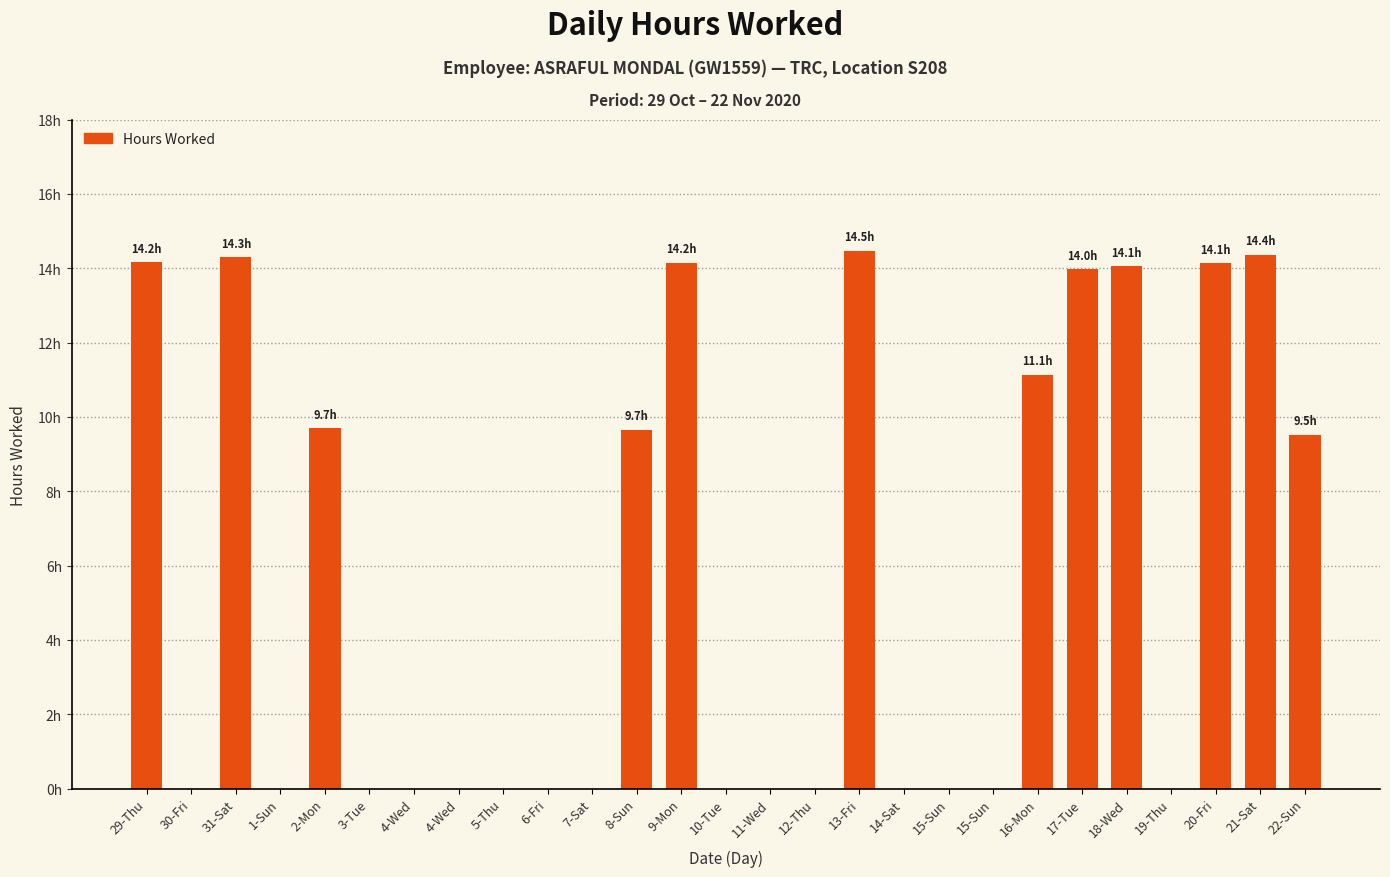

What is the label of the 9th bar from the right?

15-Sun